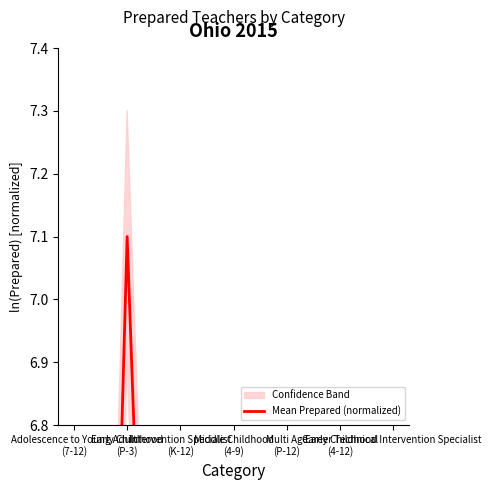

Does the chart have visible grid lines?

No